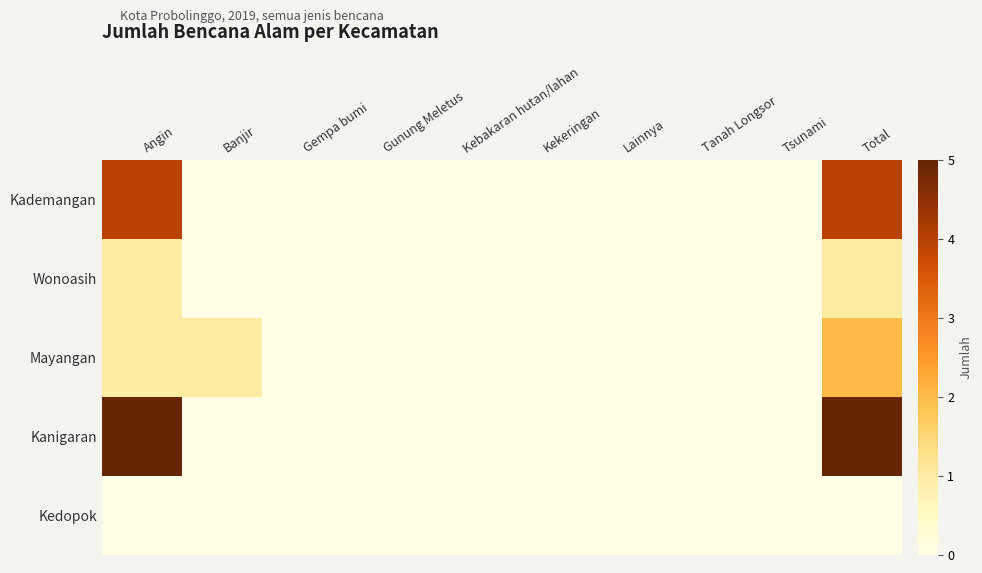

Count the number of categories in the chart.

10